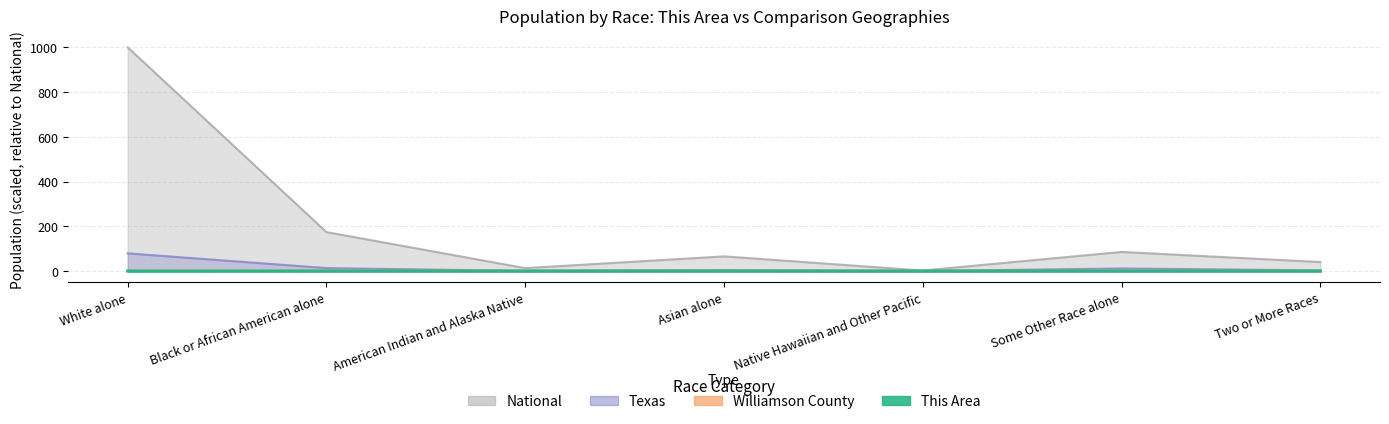

Reading left to right, transcribe all the data shown in this chart.

This Area: White alone=0.0	Black or African American alone=0.0	American Indian and Alaska Native=0.0	Asian alone=0.0	Native Hawaiian and Other Pacific=0.0	Some Other Race alone=0.0	Two or More Races=0.0
Williamson County: White alone=1.5	Black or African American alone=0.1	American Indian and Alaska Native=0.0	Asian alone=0.1	Native Hawaiian and Other Pacific=0.0	Some Other Race alone=0.1	Two or More Races=0.1
Texas: White alone=79.2	Black or African American alone=13.3	American Indian and Alaska Native=0.8	Asian alone=4.3	Native Hawaiian and Other Pacific=0.1	Some Other Race alone=11.8	Two or More Races=3.0
National: White alone=1000.0	Black or African American alone=174.1	American Indian and Alaska Native=13.1	Asian alone=65.6	Native Hawaiian and Other Pacific=2.4	Some Other Race alone=85.5	Two or More Races=40.3